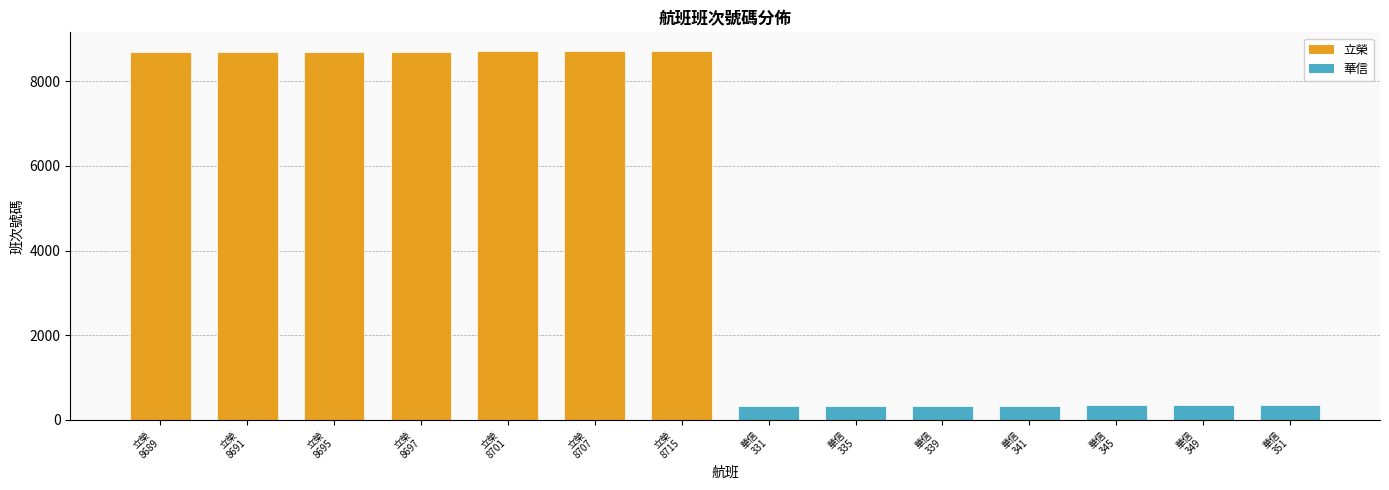

What is the average value?

4520